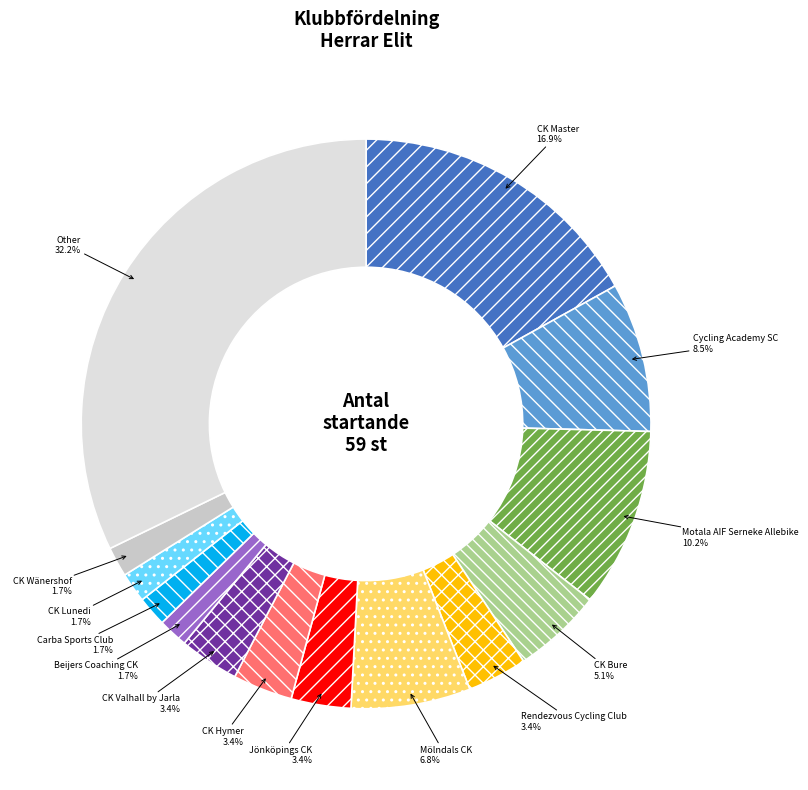

What percentage do CK Wänershof and Rendezvous Cycling Club together represent?

5.1%